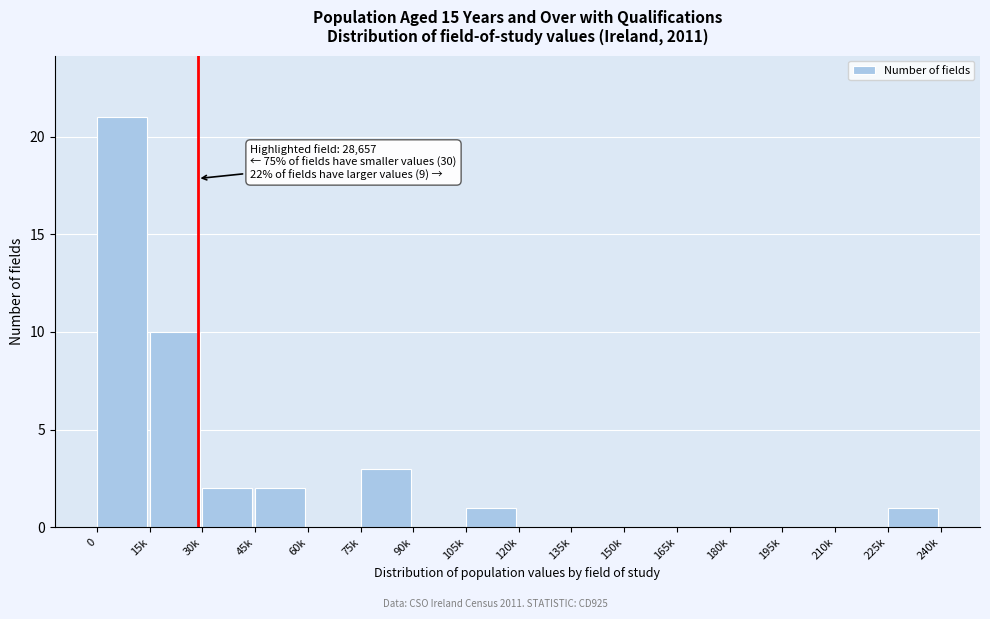

Reading left to right, list all the values displayed in this chart.

0=21	15k=10	30k=2	45k=2	60k=0	75k=3	90k=0	105k=1	120k=0	135k=0	150k=0	165k=0	180k=0	195k=0	210k=0	225k=1